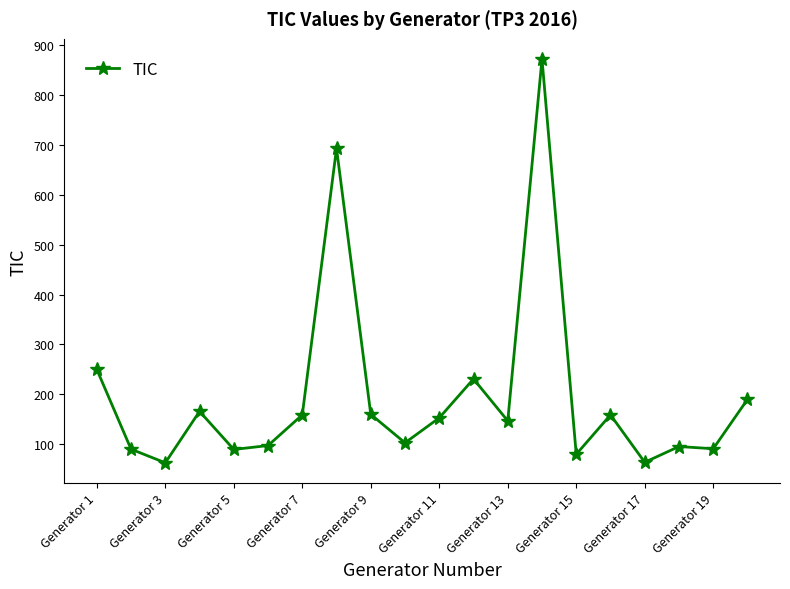

What is the maximum value shown in the chart?

872.0